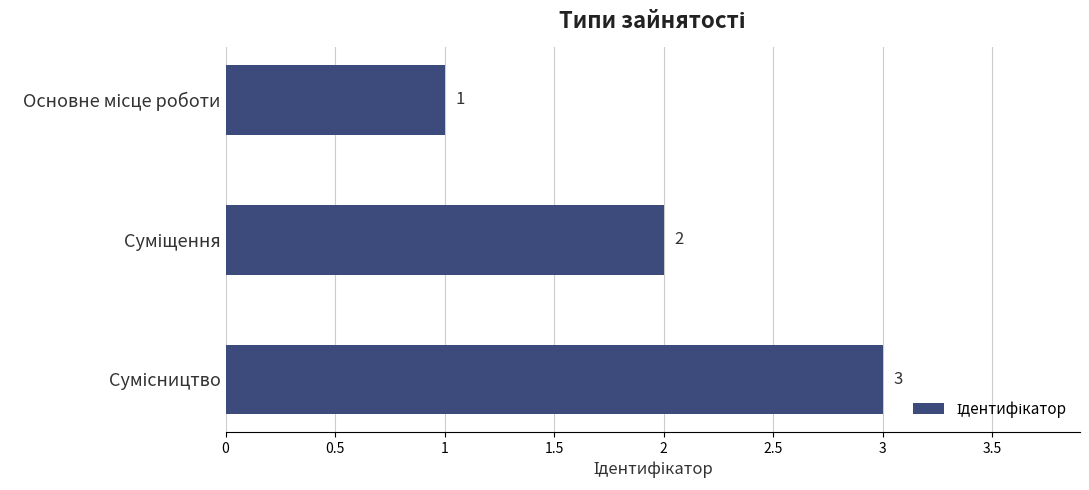

What is the greatest value displayed?

3